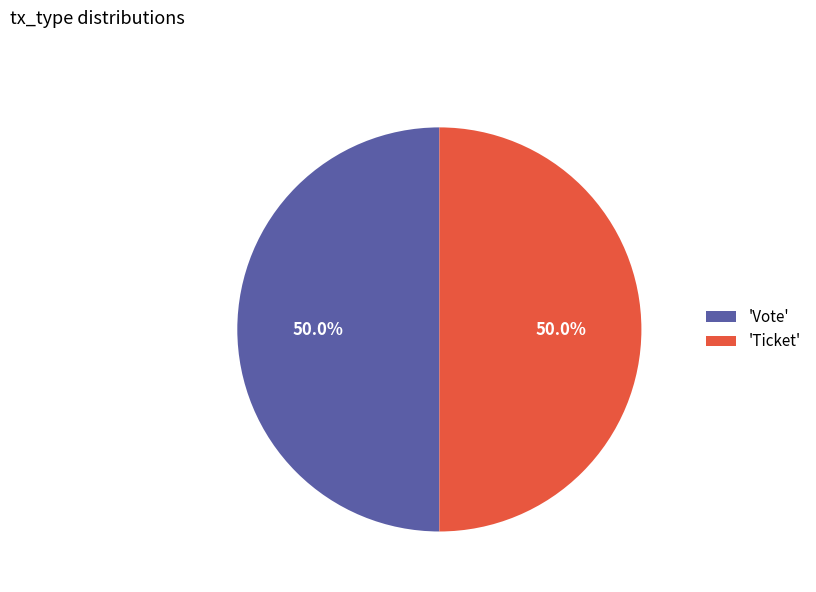

What percentage do 'Vote' and 'Ticket' together represent?

100.0%